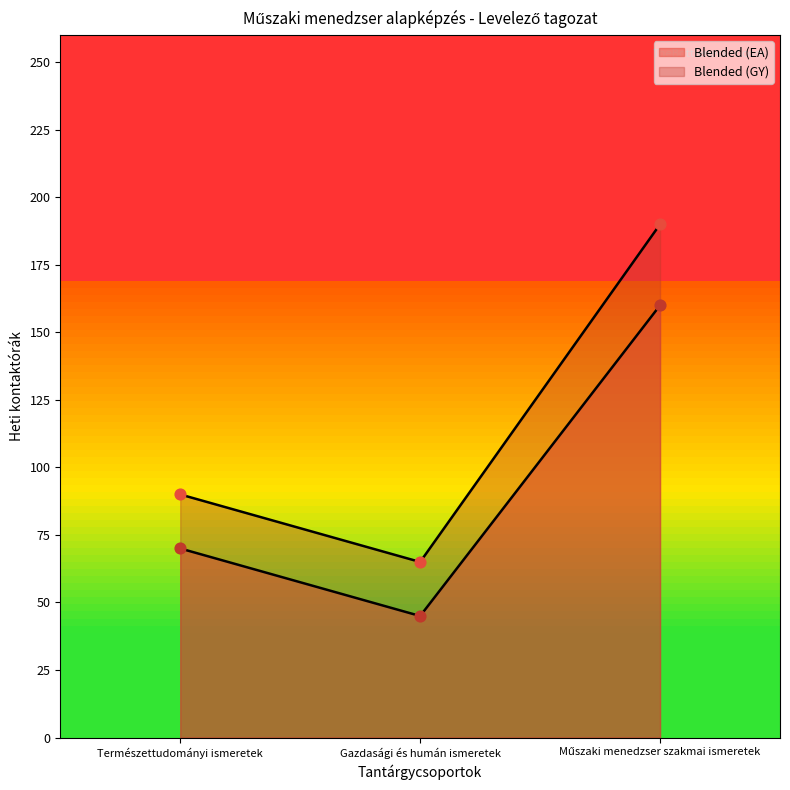

At how many categories does at least one series exceed 170?

1